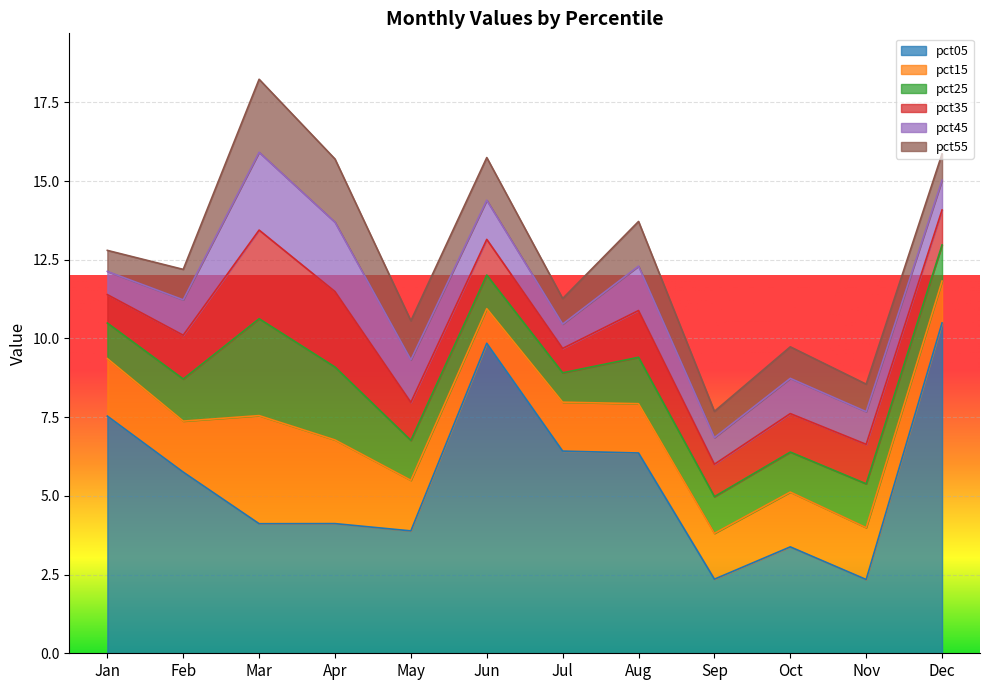

Rank the series by their maximum value, from highest to lowest.

pct05, pct15, pct25, pct35, pct45, pct55